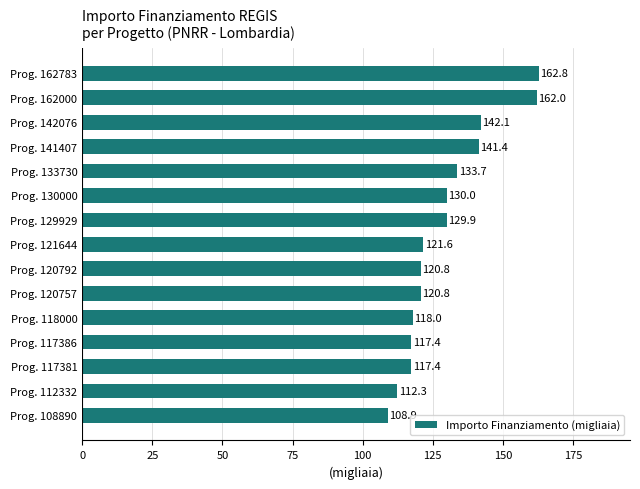

What is the sum of all values?

1939.1